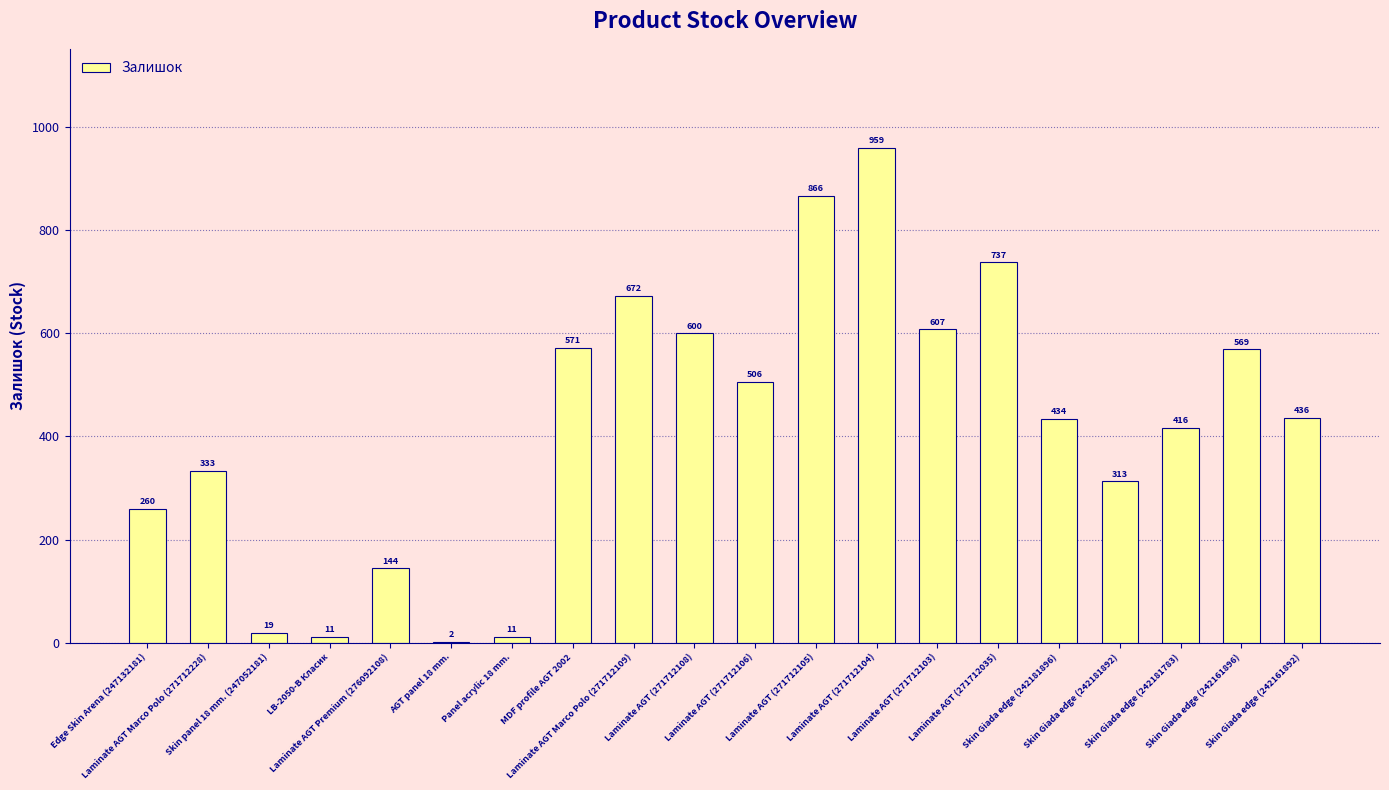

At which category does the chart reach its peak across all series?

Laminate AGT (271712104)